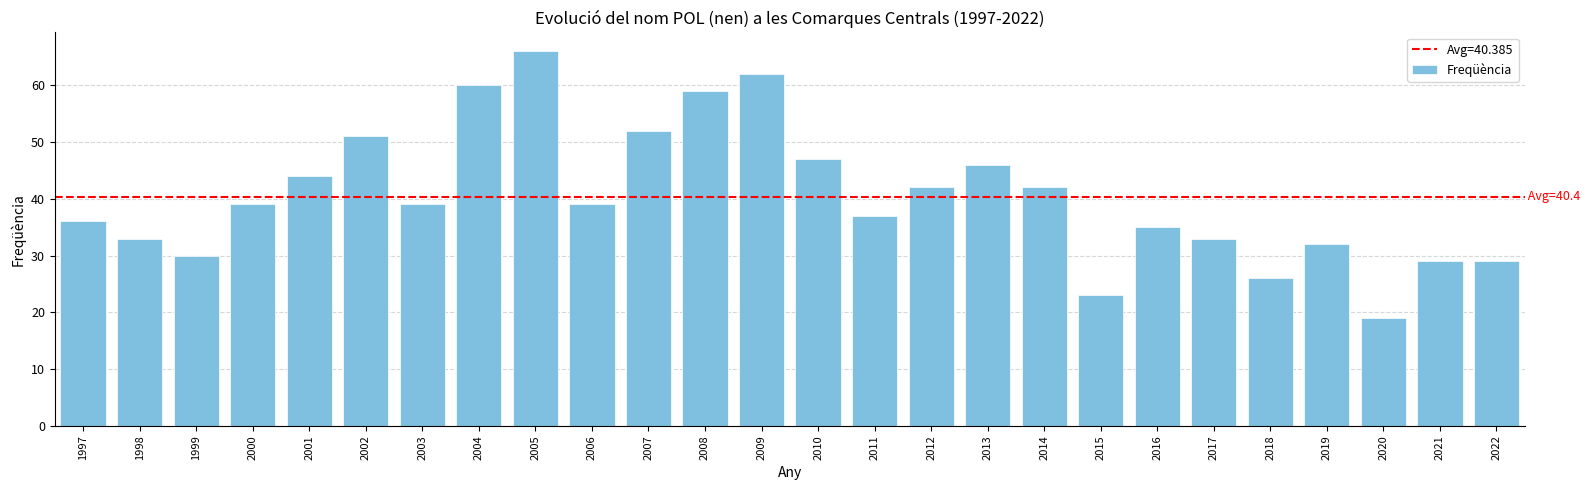

Is it true that the value at 2003 is 39?

True